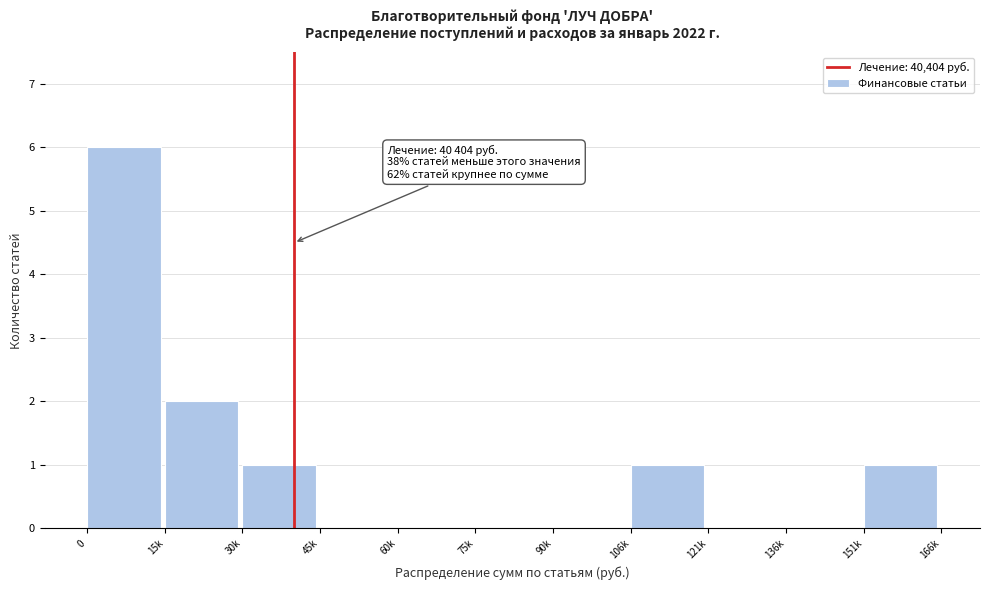

Reading left to right, transcribe all the data shown in this chart.

0=6	15k=2	30k=1	45k=0	60k=0	75k=0	90k=0	106k=1	121k=0	136k=0	151k=1